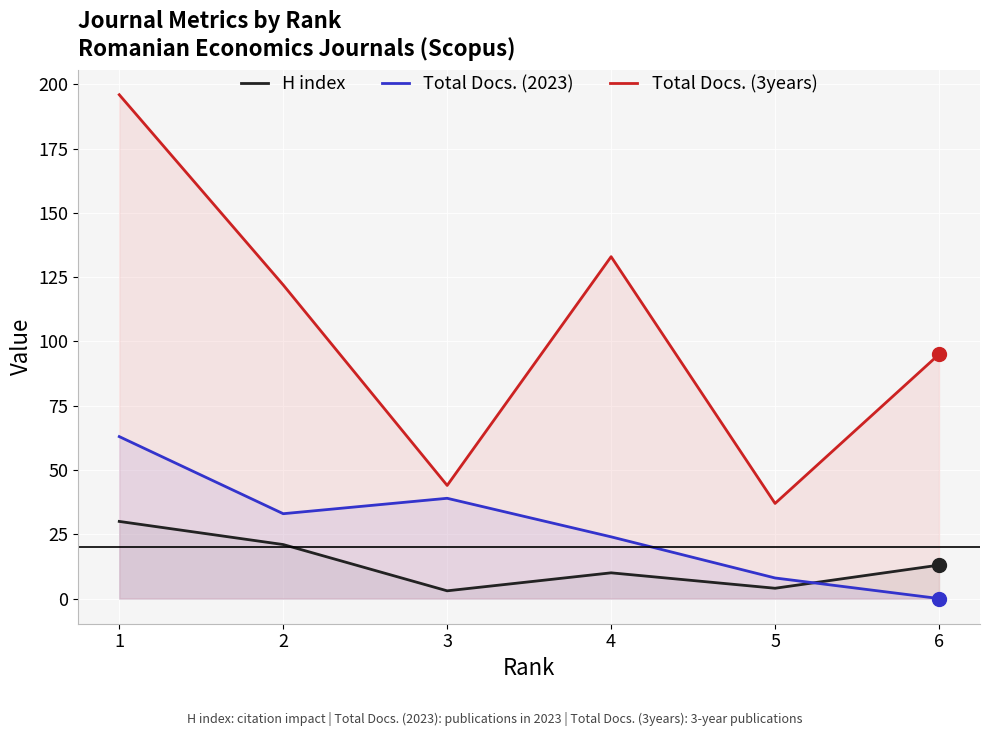

At which category does the chart reach its peak across all series?

1